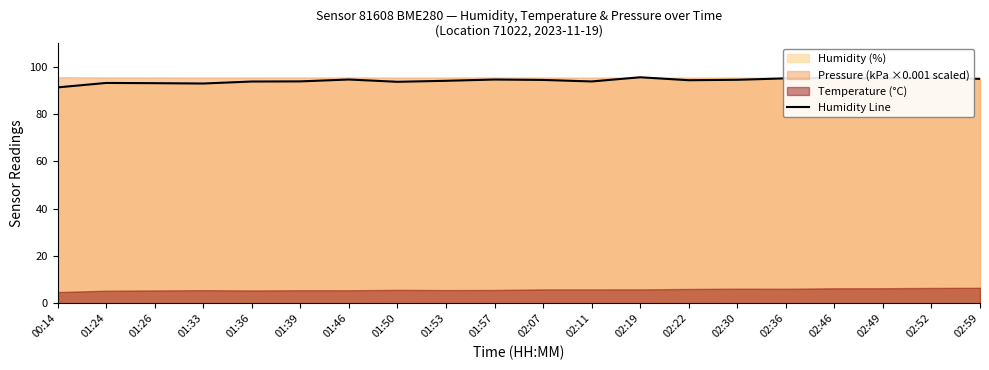

List the labels in order of value, smallest first.

00:14, 01:33, 01:26, 01:24, 01:50, 01:36, 02:11, 01:39, 01:53, 02:22, 02:07, 02:30, 01:57, 01:46, 02:59, 02:36, 02:49, 02:46, 02:52, 02:19